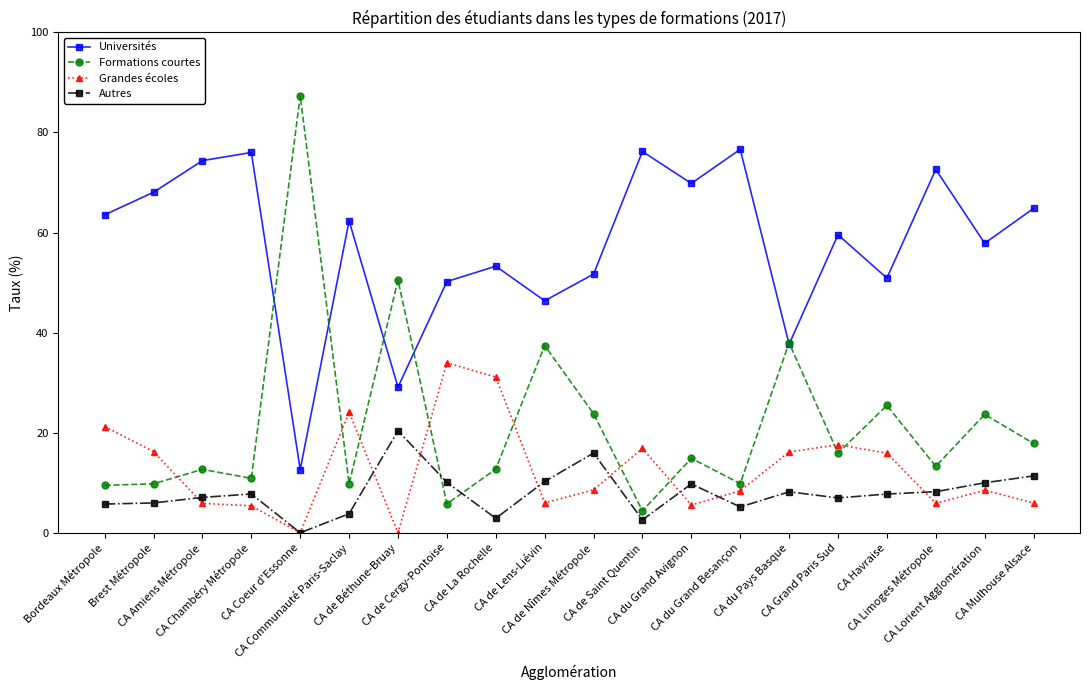

Is the value of Formations courtes at CA Limoges Métropole greater than the value of Universités at CA de Cergy-Pontoise?

No